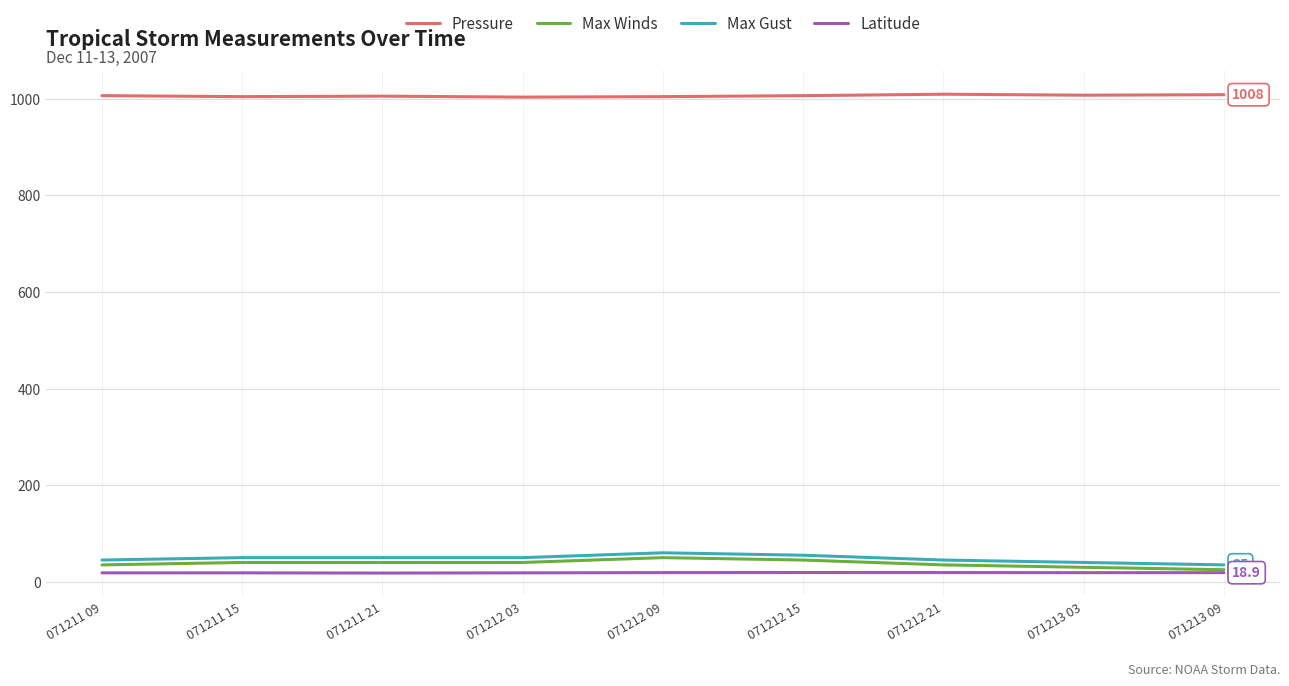

Is the value of Pressure at 071212 21 greater than the value of Max Gust at 071211 21?

Yes